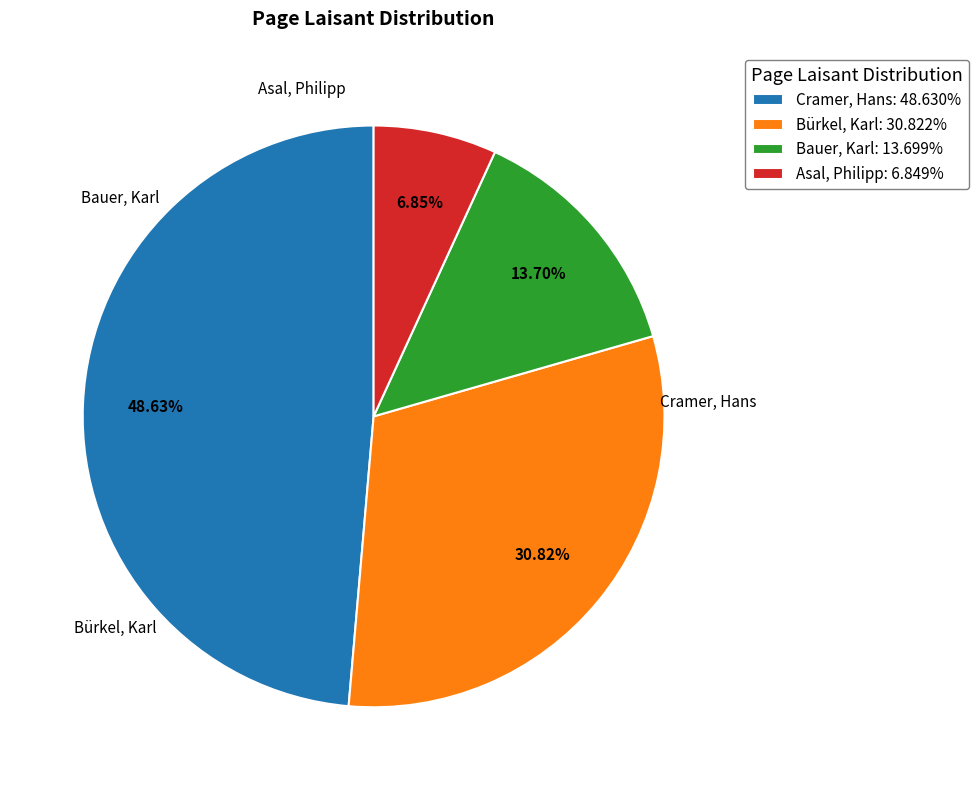

To the nearest percent, what is the average slice percentage?

25%